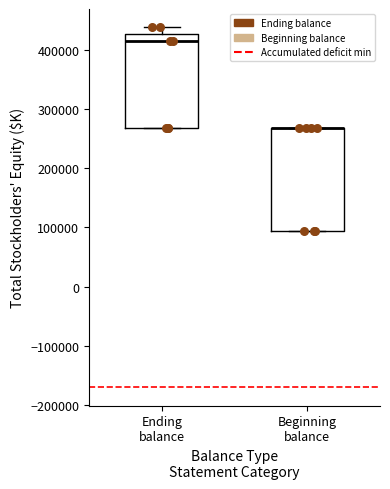

Comparing the boxes themselves (not the whiskers), which one is the tallest?

Beginning balance